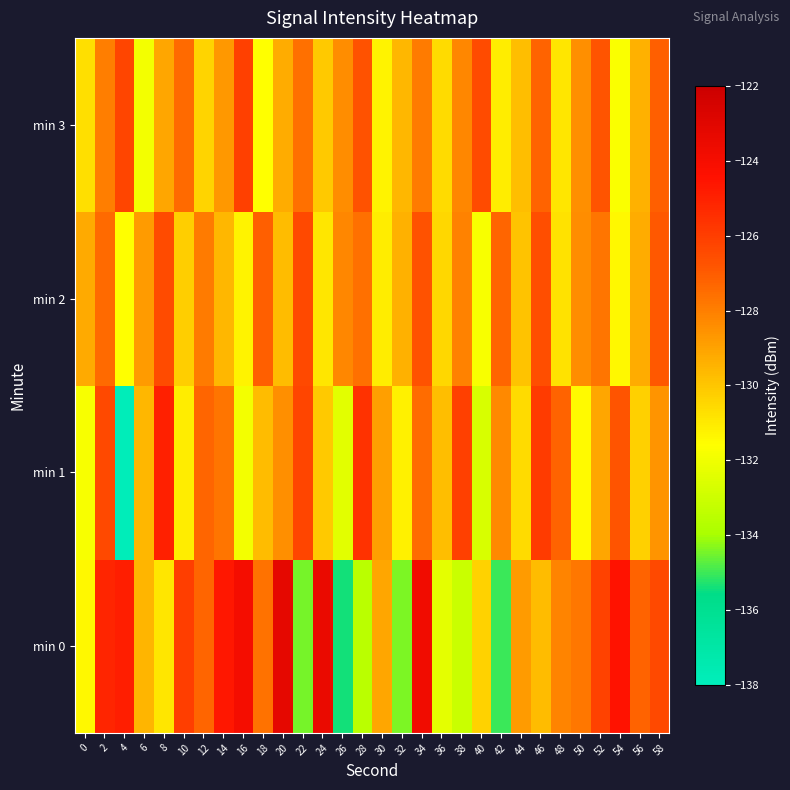

Reading right to left, what are all the values shown in this chart?

min 0: 58=-126.4	56=-127.2	54=-124.5	52=-126.2	50=-127.8	48=-128.1	46=-129.7	44=-128.8	42=-135.1	40=-130.4	38=-133.1	36=-132.3	34=-123.8	32=-134.4	30=-129.1	28=-133.5	26=-135.4	24=-123.5	22=-134.5	20=-123.2	18=-127.7	16=-124.0	14=-124.6	12=-127.3	10=-126.0	8=-130.9	6=-129.5	4=-124.9	2=-125.2	0=-131.4
min 1: 58=-128.6	56=-130.3	54=-126.8	52=-129.1	50=-131.5	48=-127.2	46=-125.9	44=-130.6	42=-128.3	40=-132.7	38=-126.1	36=-129.8	34=-127.5	32=-131.2	30=-128.9	28=-125.6	26=-132.4	24=-130.1	22=-126.3	20=-128.5	18=-129.7	16=-131.9	14=-127.7	12=-127.3	10=-131.1	8=-125.0	6=-129.6	4=-137.9	2=-126.4	0=-131.8
min 2: 58=-126.9	56=-129.3	54=-131.4	52=-127.7	50=-128.4	48=-130.8	46=-126.6	44=-129.9	42=-127.3	40=-131.8	38=-128.1	36=-130.5	34=-126.7	32=-129.4	30=-131.1	28=-127.6	26=-128.2	24=-130.9	22=-126.4	20=-129.7	18=-127.1	16=-131.3	14=-129.6	12=-127.9	10=-130.2	8=-126.5	6=-128.8	4=-131.6	2=-127.4	0=-129.2
min 3: 58=-127.1	56=-129.4	54=-131.7	52=-126.8	50=-128.5	48=-130.9	46=-127.2	44=-129.8	42=-131.1	40=-126.5	38=-128.2	36=-130.6	34=-127.9	32=-129.6	30=-131.3	28=-126.7	26=-128.4	24=-130.1	22=-127.6	20=-129.3	18=-131.6	16=-126.1	14=-128.7	12=-130.4	10=-127.4	8=-129.1	6=-131.9	4=-126.3	2=-128.0	0=-130.7